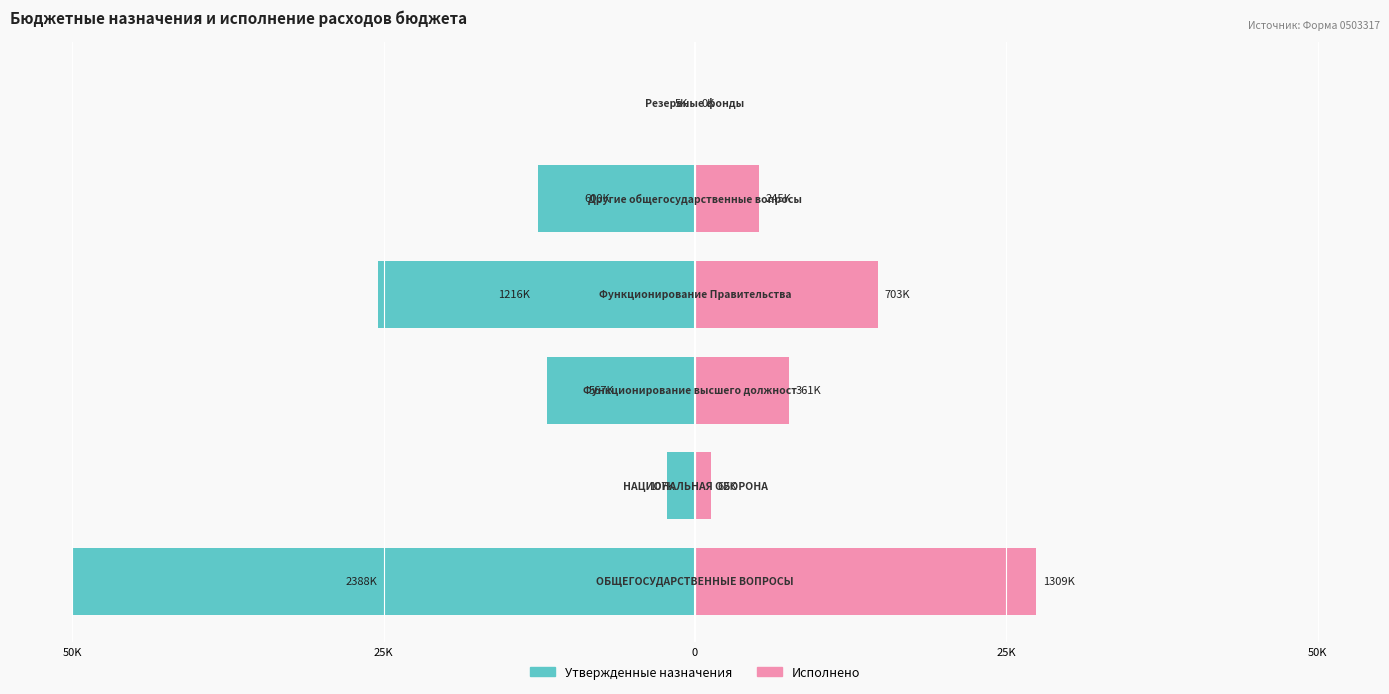

Is it true that Исполнено equals 1.3 at 25K?

True